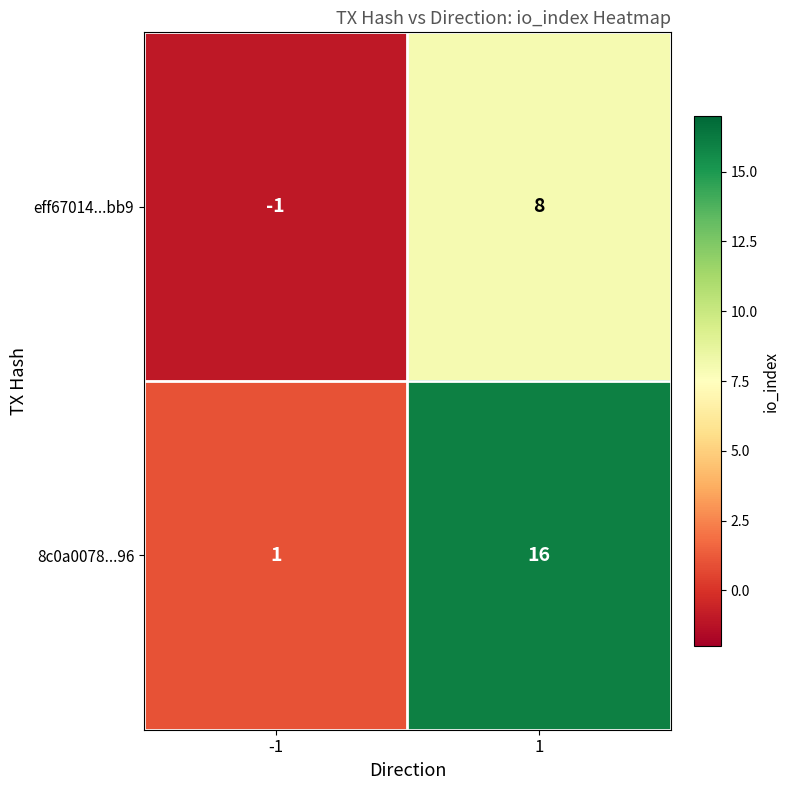

What is the maximum value shown in the chart?

16